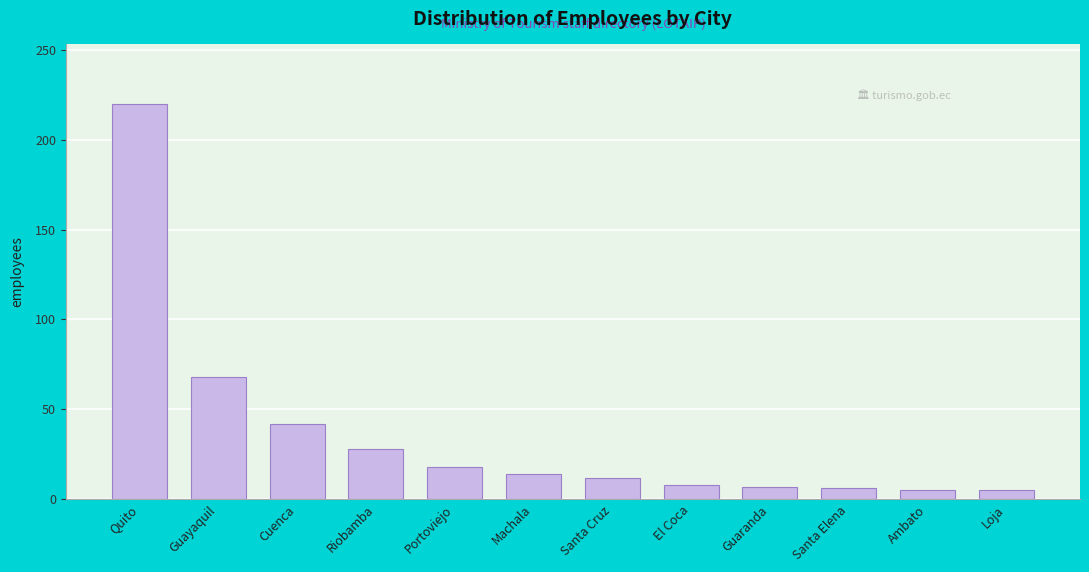

Which category has the highest value across all series?

Quito